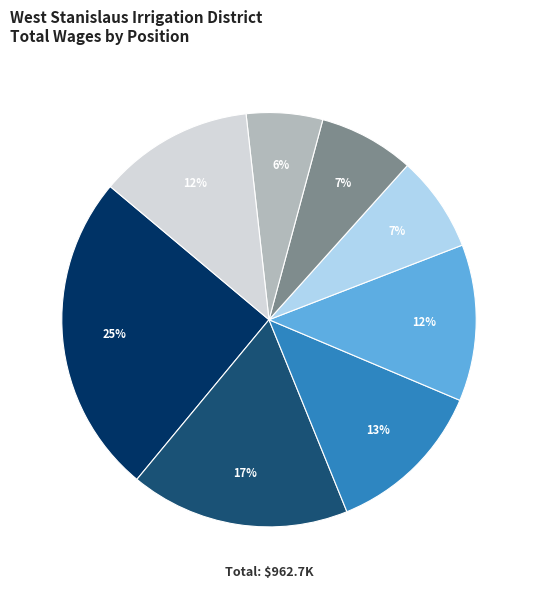

To the nearest percent, what is the difference between the largest and smallest slice percentages?

19%